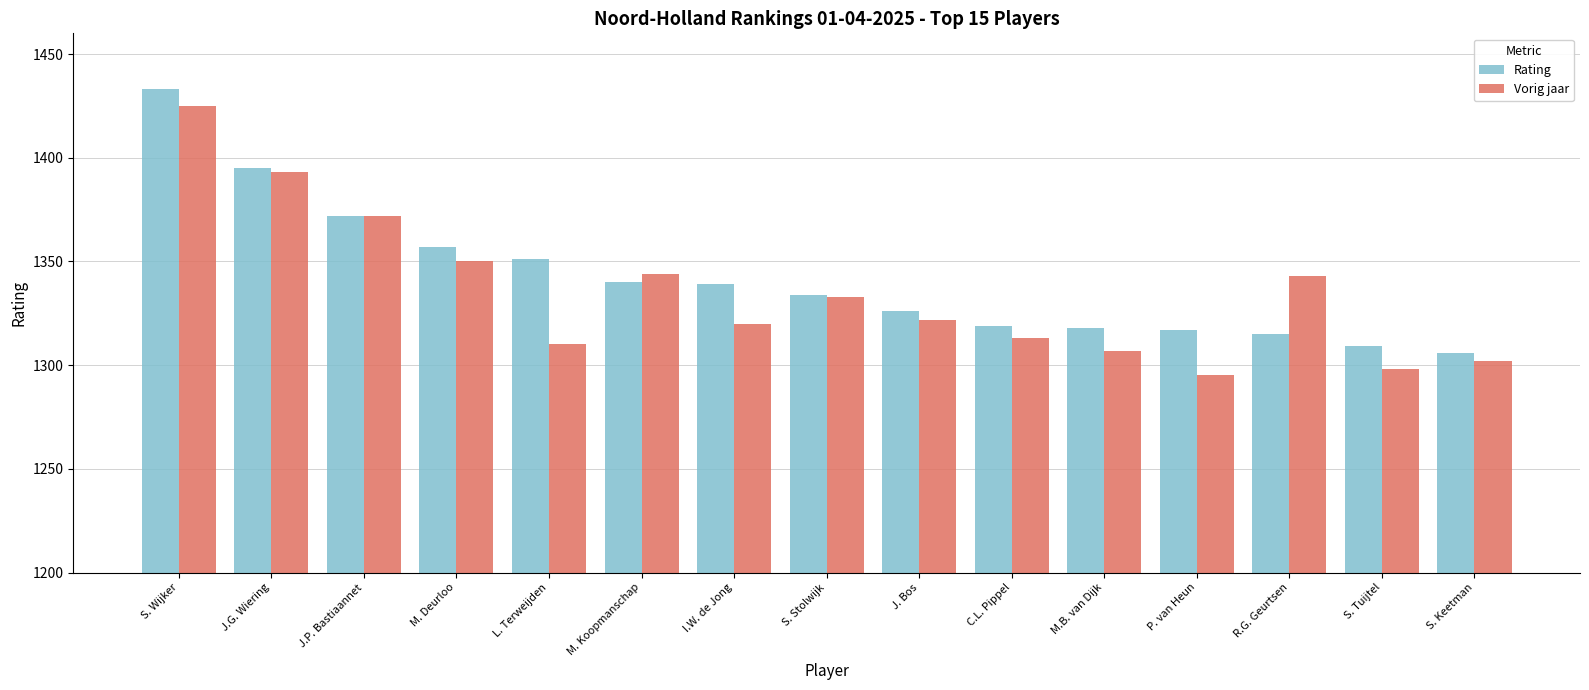

What are all the series names shown in the legend?

Rating, Vorig jaar